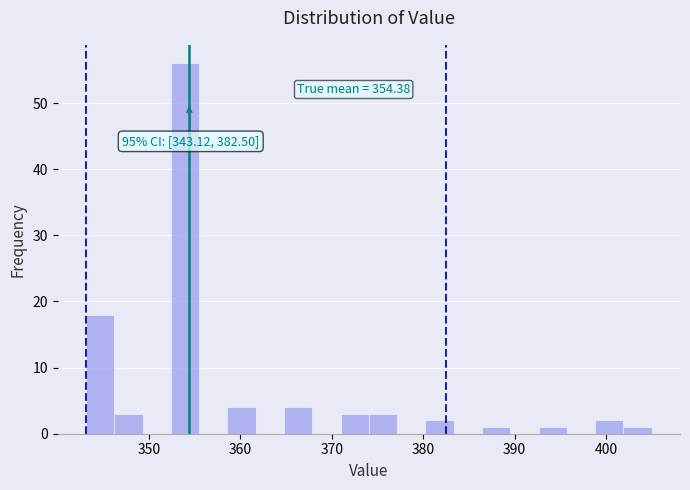

Around what value on the x-axis is the tallest bar? Give the approximate position of its centre, as read against the axis.

354